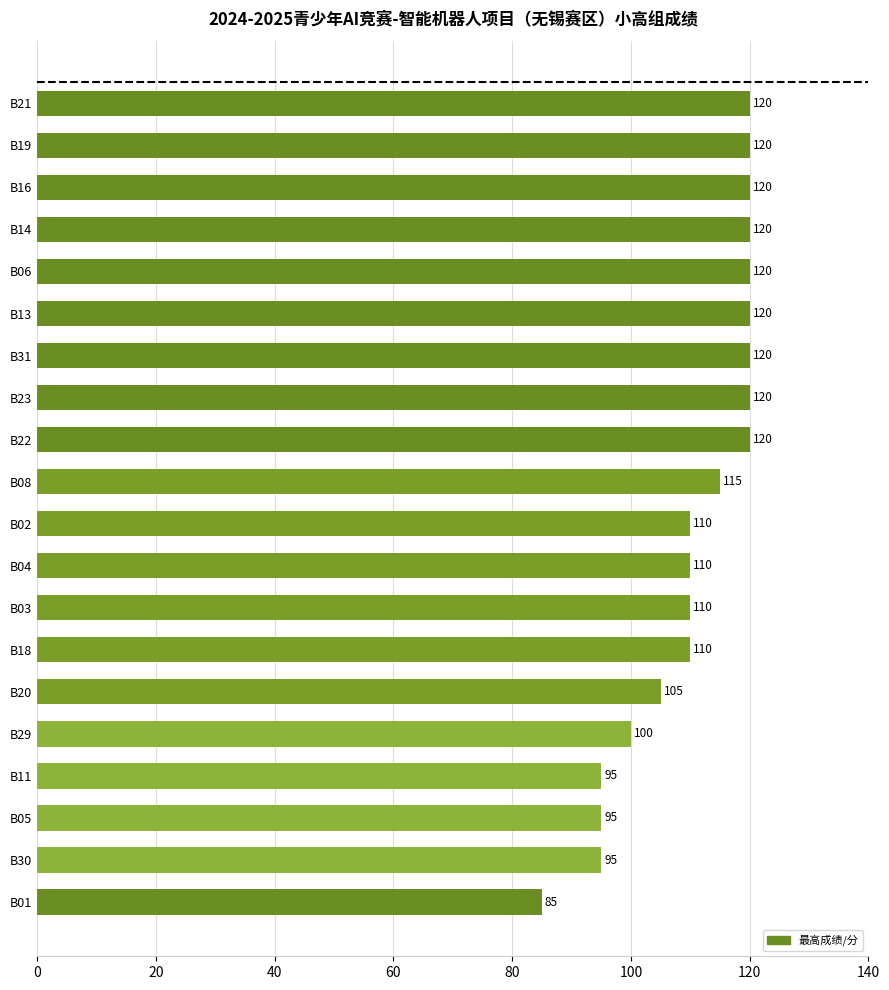

The chart shows a value of 95 at B11. True or false?

True